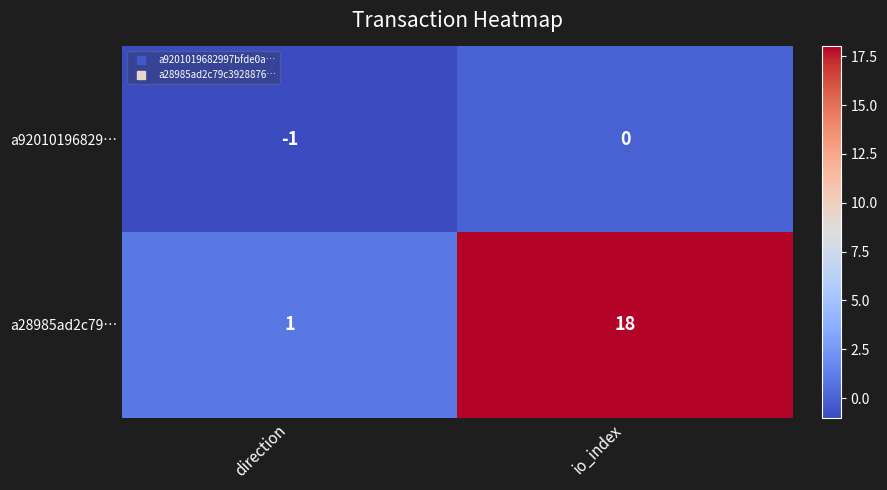

At which category does the chart reach its minimum across all series?

direction